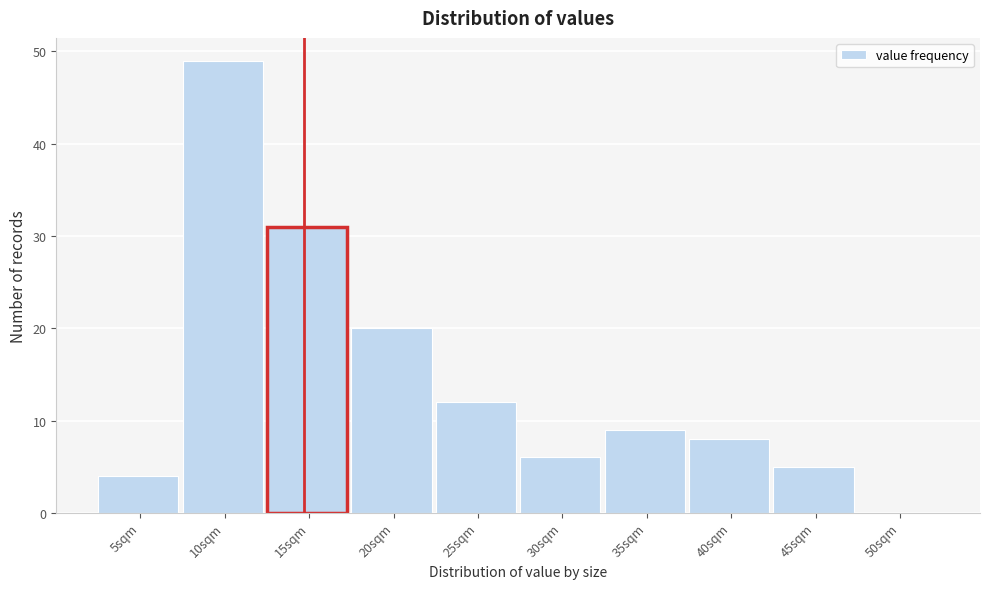

Reading right to left, what are all the values shown in this chart?

50sqm=0	45sqm=5	40sqm=8	35sqm=9	30sqm=6	25sqm=12	20sqm=20	15sqm=31	10sqm=49	5sqm=4